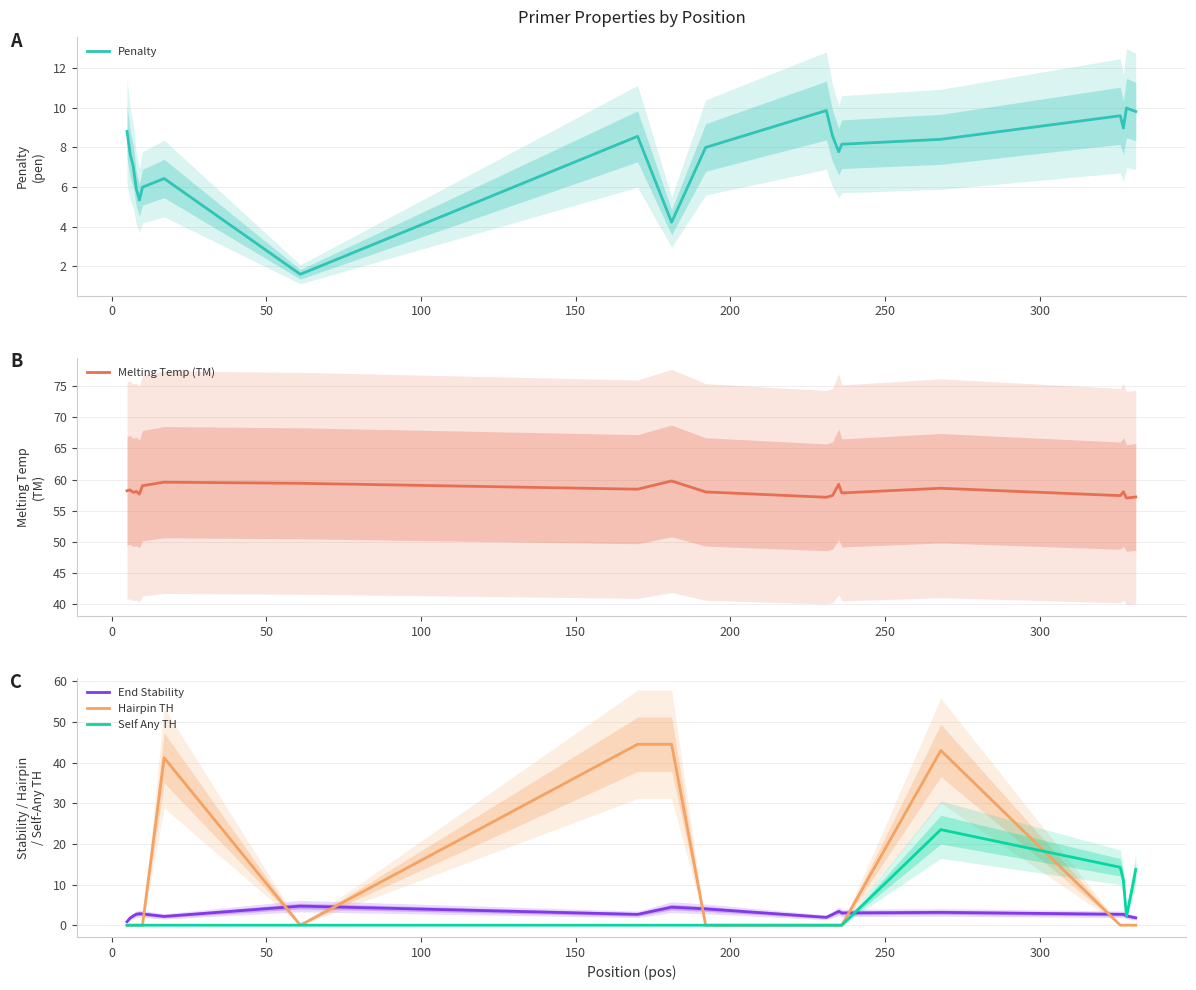

What is the maximum value for End Stability?

4.7